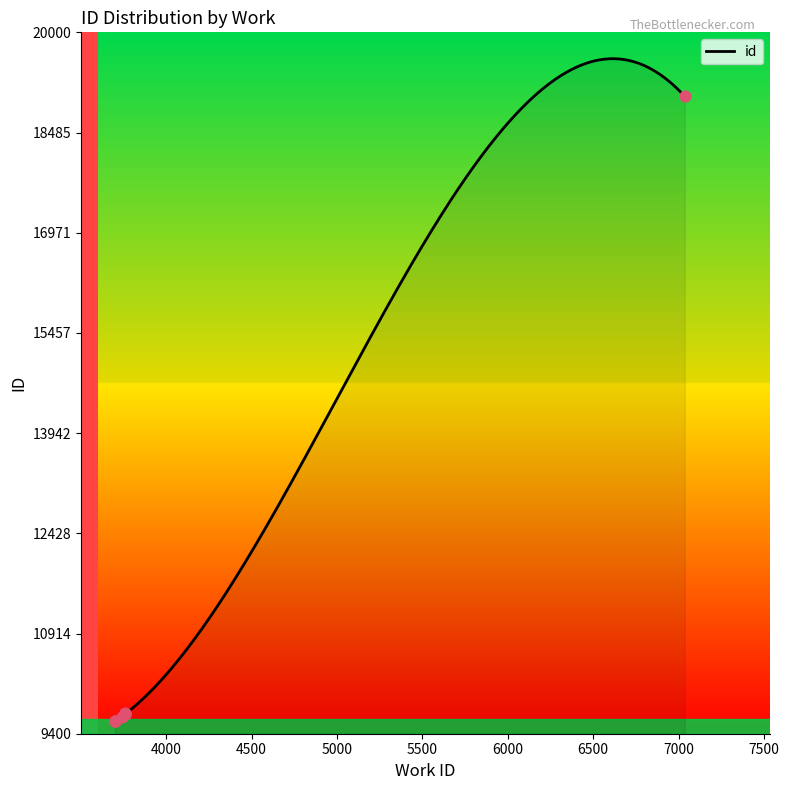

Approximately how many times larger is the value at 3701 compared to 3761?

1.0